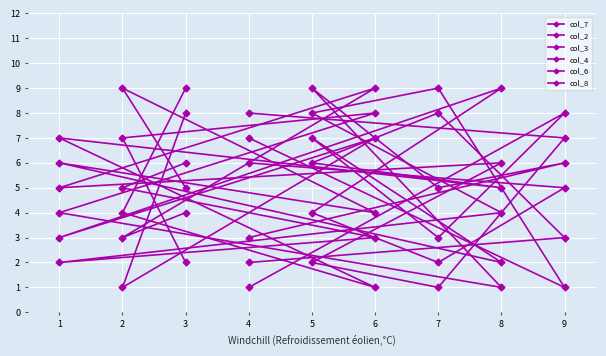

Reading right to left, list all the values displayed in this chart.

col_7: 6	5	3	2	4	8	9	1	7
col_2: 5	9	4	6	2	7	3	8	1
col_3: 8	1	7	3	9	4	2	5	6
col_4: 2	7	8	4	1	9	5	6	3
col_6: 4	3	9	5	6	2	1	7	8
col_8: 9	4	1	7	5	6	8	3	2